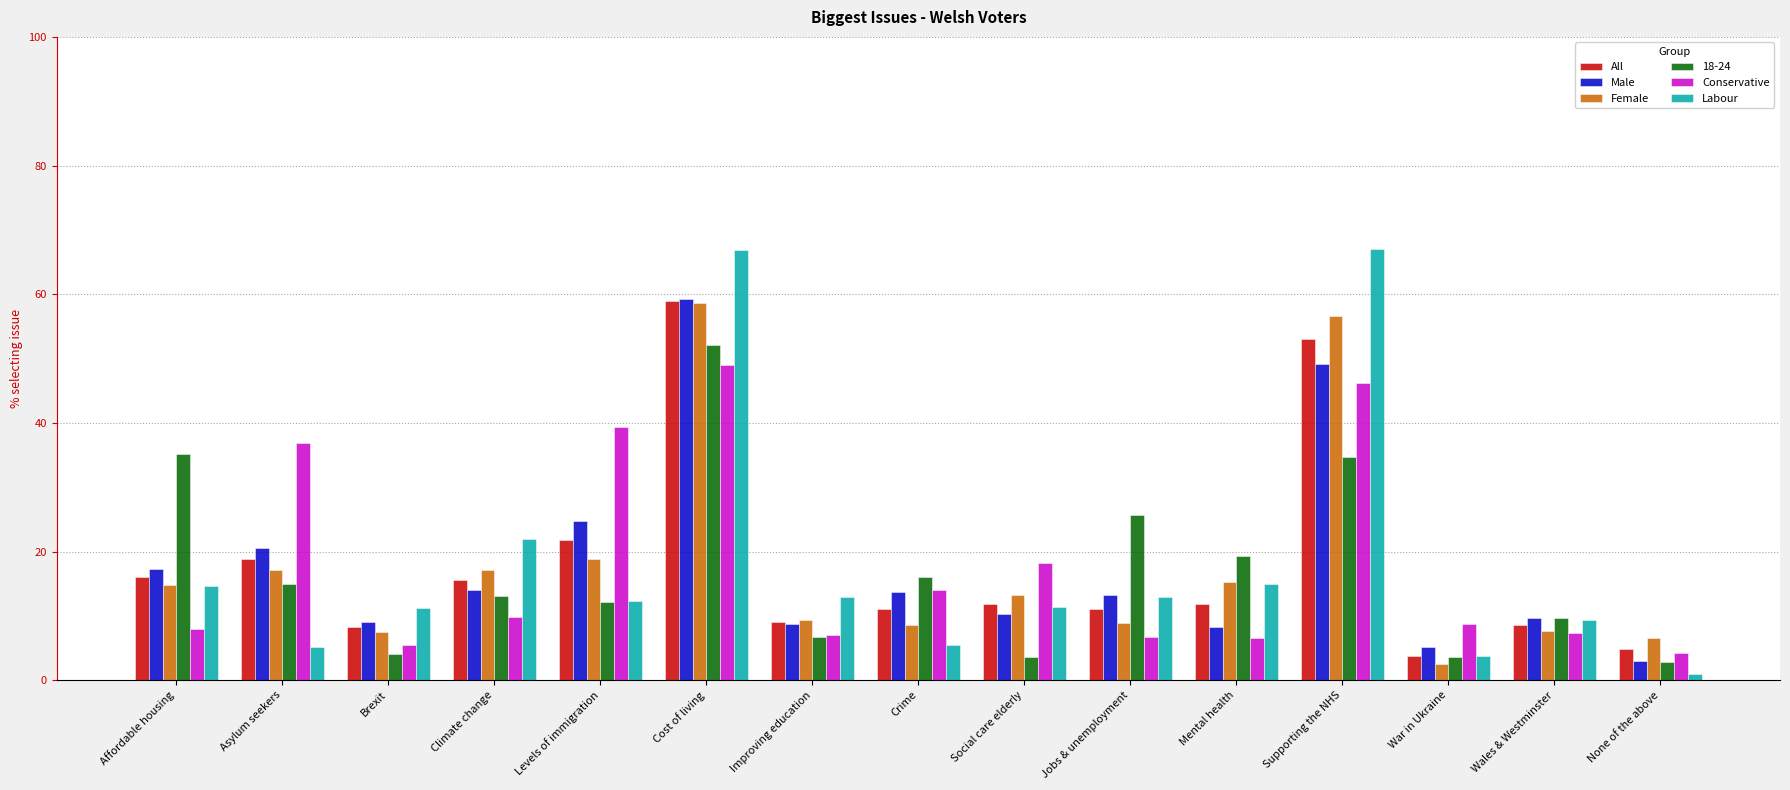

What is the average value of the All series?

17.6